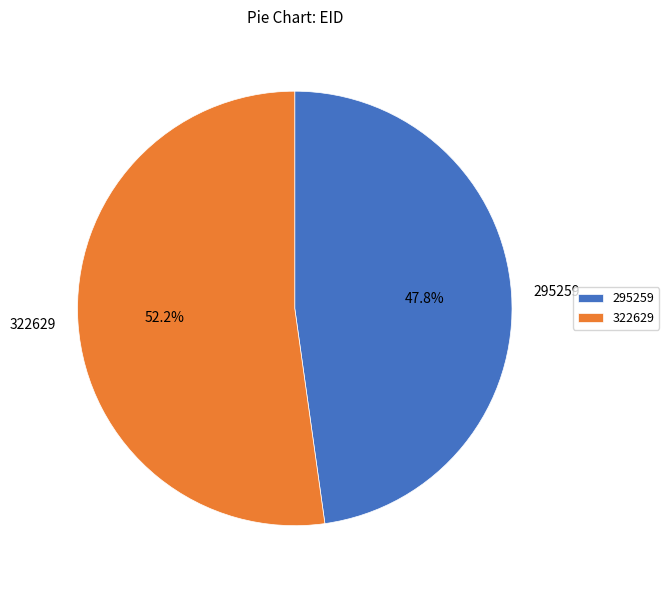

Does 295259 account for over 50% of the chart?

No